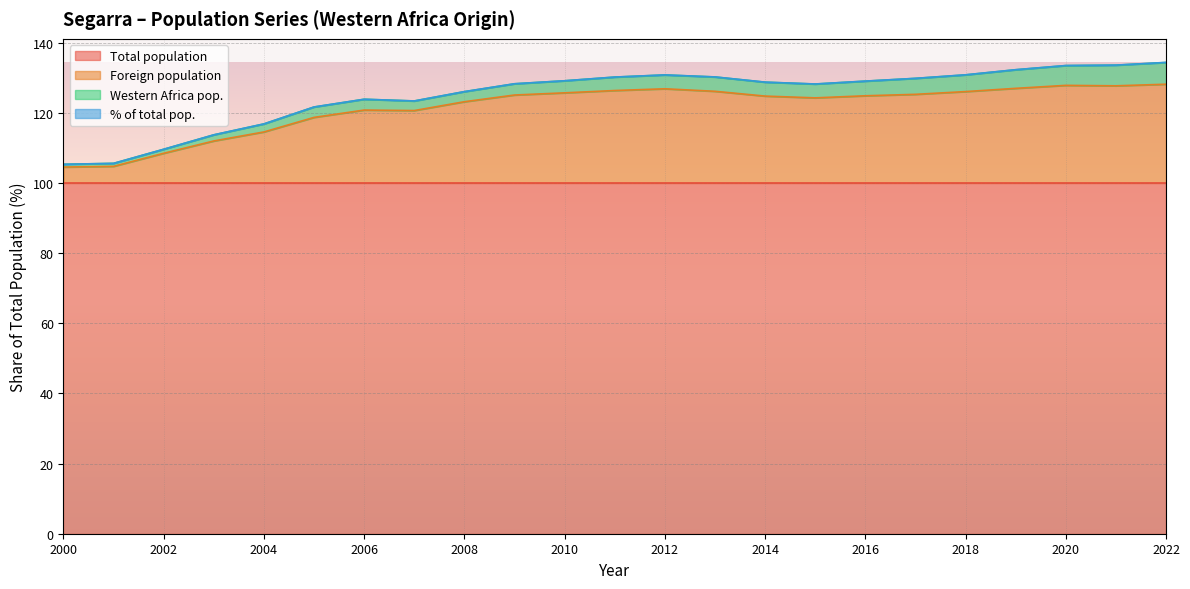

The value of Total population at 2022 is 100.0. True or false?

True